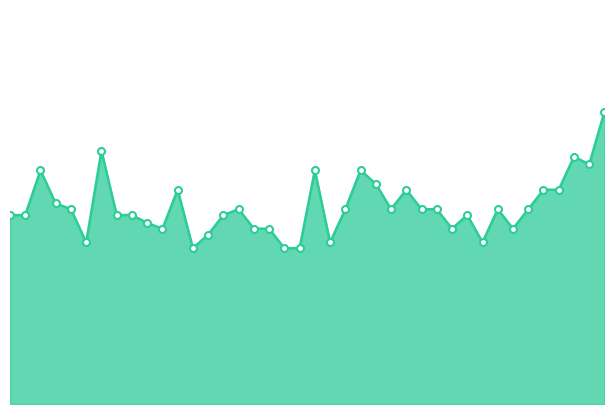

Where is the data nearest to the value 1?

03:11